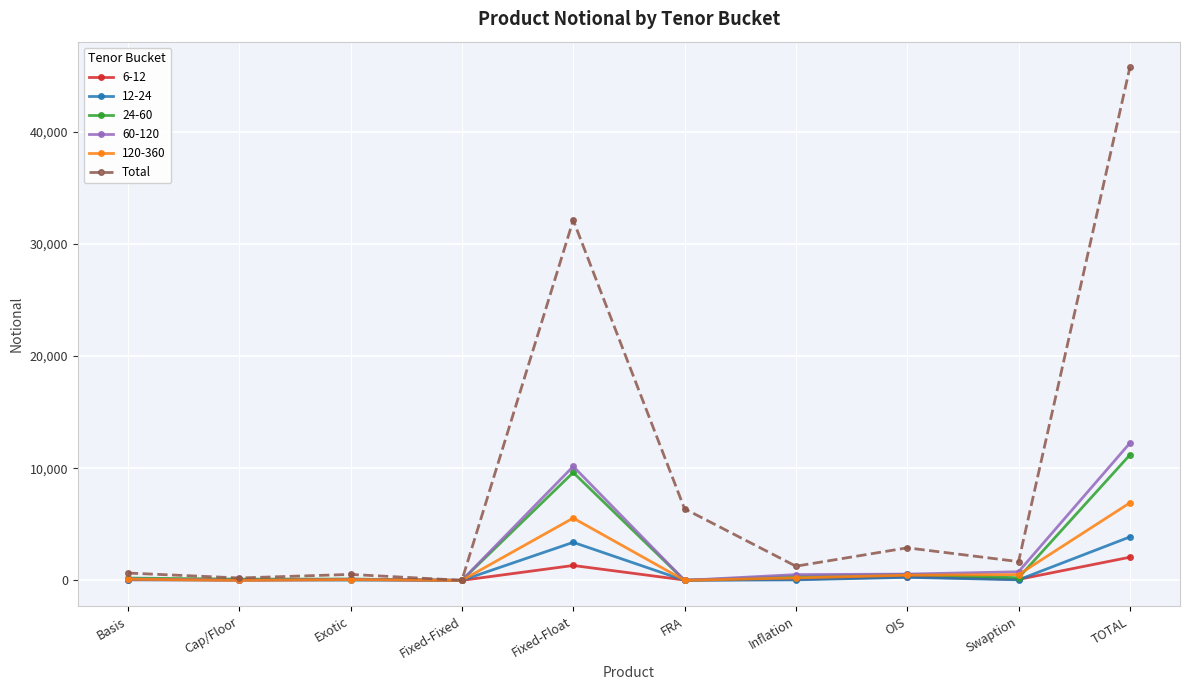

Between FRA and TOTAL, which series saw the biggest shift?

Total